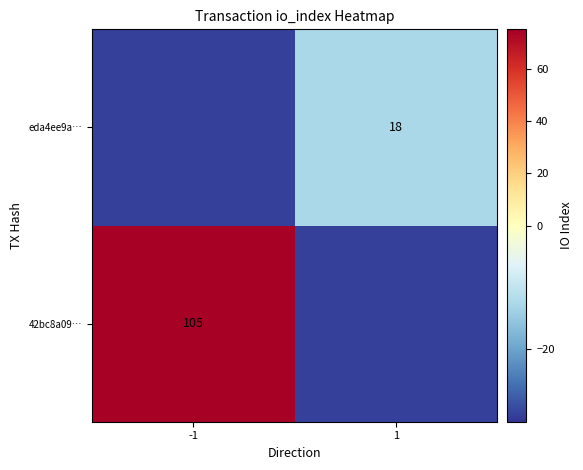

Is the value of eda4ee9a… at 1 greater than the value of 42bc8a09… at -1?

No